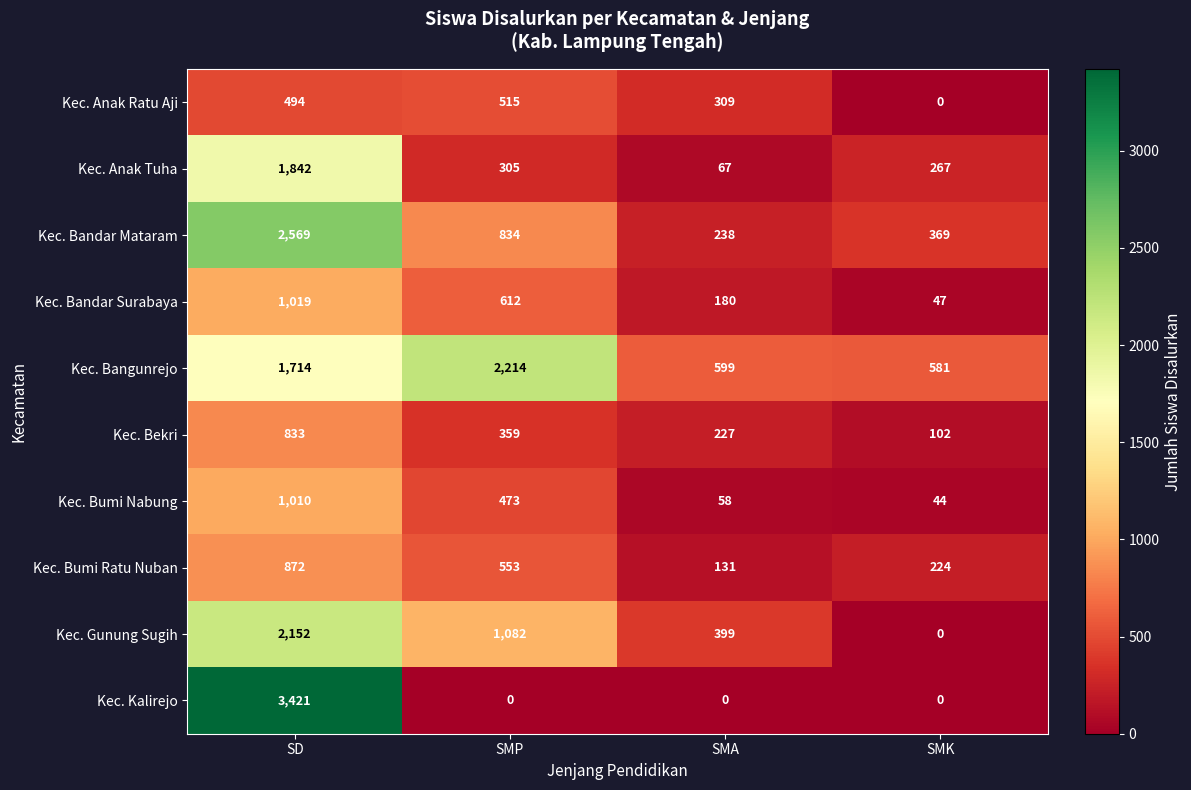

Which series has the widest spread of values?

Kec. Kalirejo